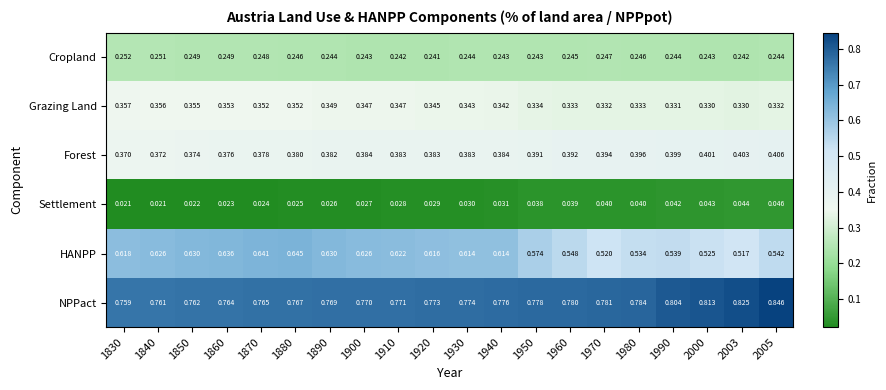

Rank the series at 2003 from lowest to highest value.

Settlement, Cropland, Grazing Land, Forest, HANPP, NPPact